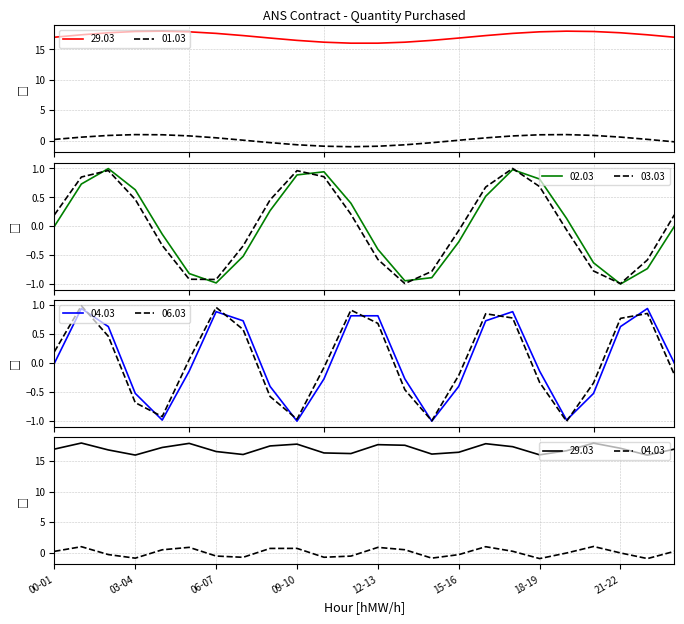

At which category is the sum across all series the highest?

00-01